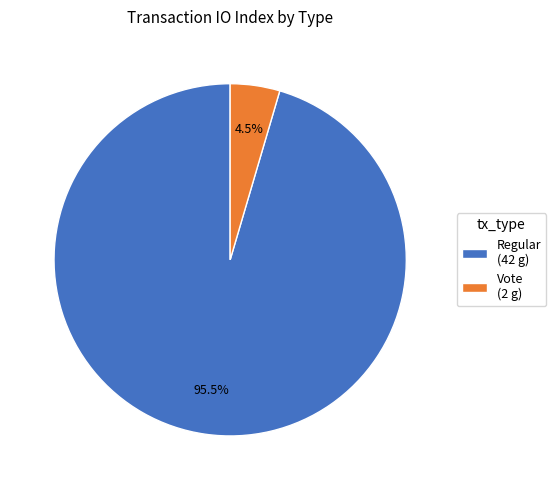

Is the sum of Vote and Regular greater than half?

Yes